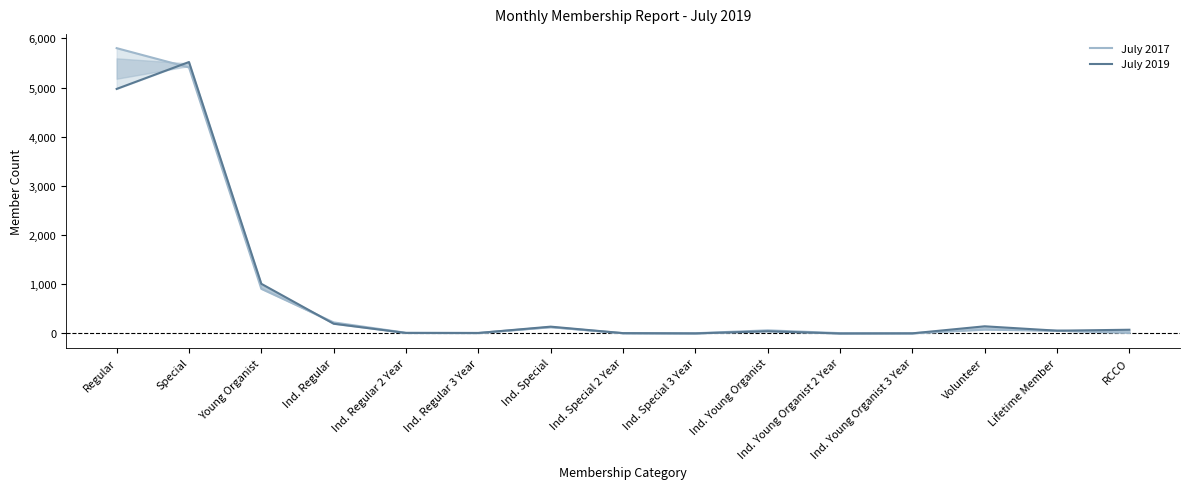

How many data points in July 2019 are above 57?

7